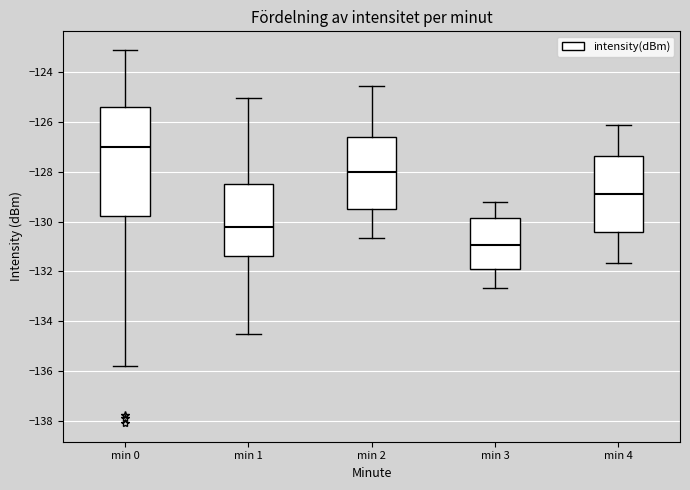

Reading left to right, read every box against the y-axis: the position of its median line, the range the box covers, and the ends of its whiskers. The values are not printed on the chart, so give them approximately, as read against the axis.

min 0: median -127.0, box -129.8 to -125.4, whiskers -135.8 to -123.2
min 1: median -130.2, box -131.4 to -128.4, whiskers -134.6 to -125.0
min 2: median -128.0, box -129.6 to -126.6, whiskers -130.6 to -124.6
min 3: median -131.0, box -131.8 to -129.8, whiskers -132.6 to -129.2
min 4: median -128.8, box -130.4 to -127.4, whiskers -131.6 to -126.2